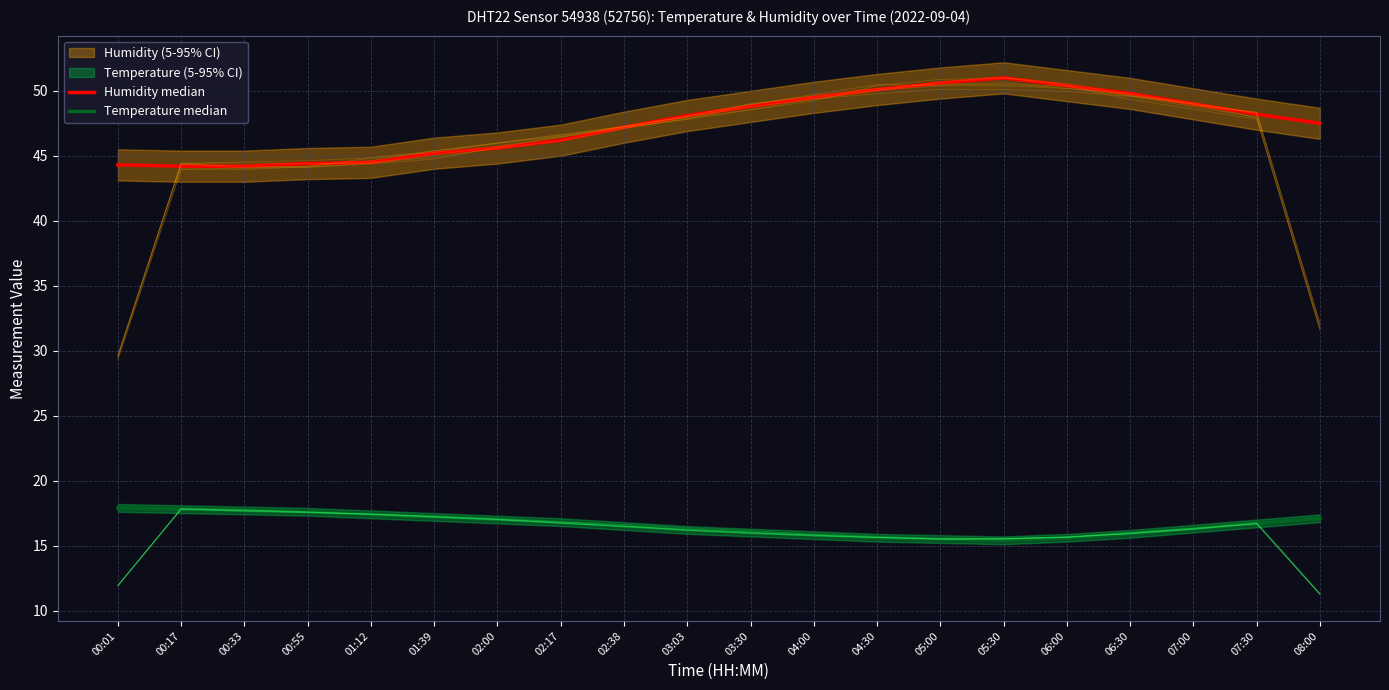

True or false: Temperature median and Humidity median cross at least once.

False